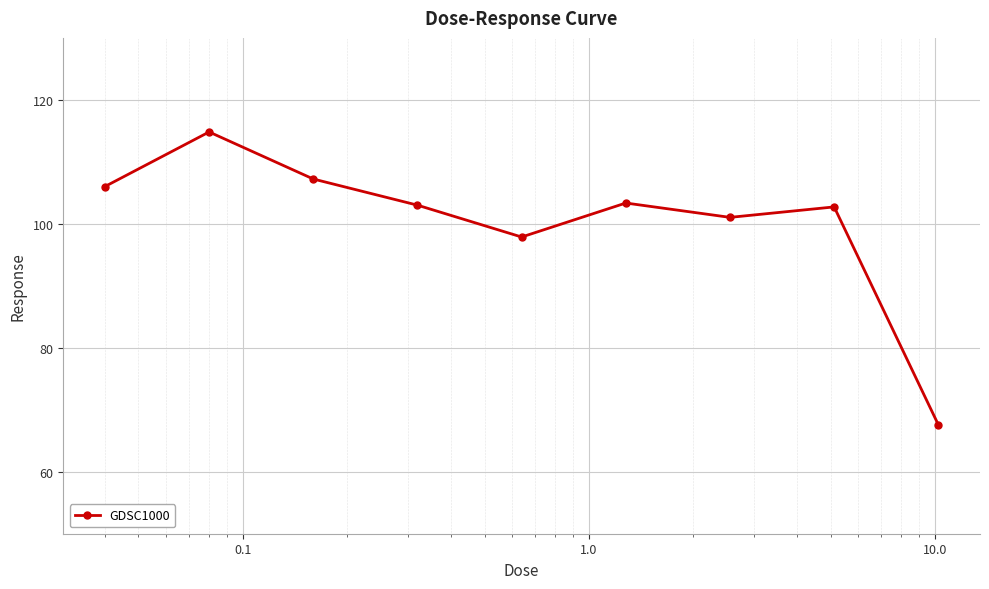

What is the greatest value displayed?

114.8